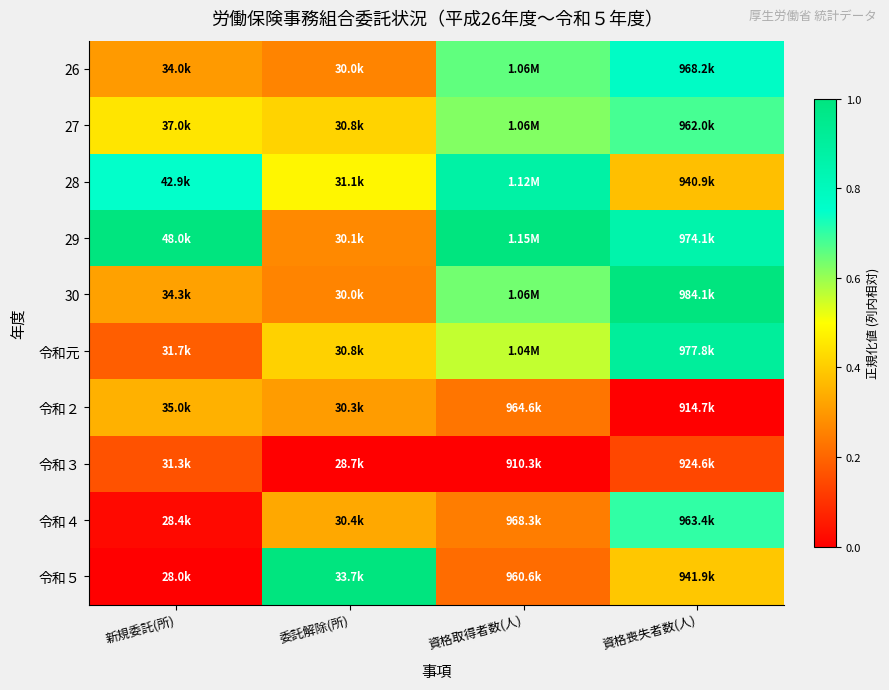

Reading left to right, extract all data points from this chart.

26: 新規委託(所)=0.3	委託解除(所)=0.3	資格取得者数(人)=0.7	資格喪失者数(人)=0.8
27: 新規委託(所)=0.5	委託解除(所)=0.4	資格取得者数(人)=0.6	資格喪失者数(人)=0.7
28: 新規委託(所)=0.7	委託解除(所)=0.5	資格取得者数(人)=0.9	資格喪失者数(人)=0.4
29: 新規委託(所)=1.0	委託解除(所)=0.3	資格取得者数(人)=1.0	資格喪失者数(人)=0.9
30: 新規委託(所)=0.3	委託解除(所)=0.3	資格取得者数(人)=0.6	資格喪失者数(人)=1.0
令和元: 新規委託(所)=0.2	委託解除(所)=0.4	資格取得者数(人)=0.6	資格喪失者数(人)=0.9
令和２: 新規委託(所)=0.3	委託解除(所)=0.3	資格取得者数(人)=0.2	資格喪失者数(人)=0.0
令和３: 新規委託(所)=0.2	委託解除(所)=0.0	資格取得者数(人)=0.0	資格喪失者数(人)=0.1
令和４: 新規委託(所)=0.0	委託解除(所)=0.3	資格取得者数(人)=0.2	資格喪失者数(人)=0.7
令和５: 新規委託(所)=0.0	委託解除(所)=1.0	資格取得者数(人)=0.2	資格喪失者数(人)=0.4